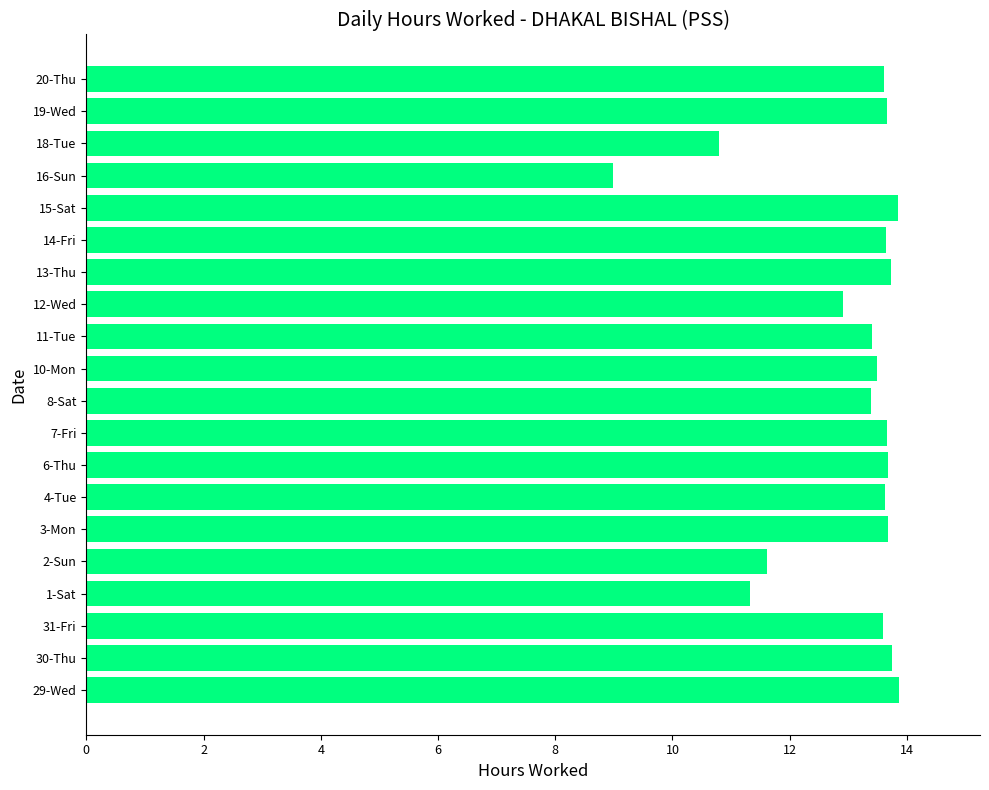

What is the change in value from 1-Sat to 15-Sat?

+2.5